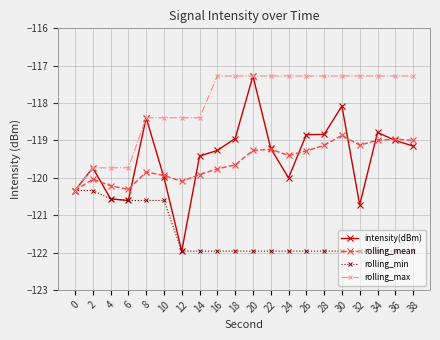

Reading right to left, what are all the values shown in this chart?

intensity(dBm): -119.2	-119.0	-118.8	-120.7	-118.1	-118.8	-118.8	-120.0	-119.2	-117.3	-118.9	-119.3	-119.4	-122.0	-120.0	-118.4	-120.6	-120.6	-119.7	-120.3
rolling_mean: -119.0	-119.0	-119.0	-119.1	-118.9	-119.1	-119.3	-119.4	-119.2	-119.3	-119.7	-119.8	-119.9	-120.1	-119.9	-119.8	-120.3	-120.2	-120.0	-120.3
rolling_min: -122.0	-122.0	-122.0	-122.0	-122.0	-122.0	-122.0	-122.0	-122.0	-122.0	-122.0	-122.0	-122.0	-122.0	-120.6	-120.6	-120.6	-120.6	-120.3	-120.3
rolling_max: -117.3	-117.3	-117.3	-117.3	-117.3	-117.3	-117.3	-117.3	-117.3	-117.3	-117.3	-117.3	-118.4	-118.4	-118.4	-118.4	-119.7	-119.7	-119.7	-120.3